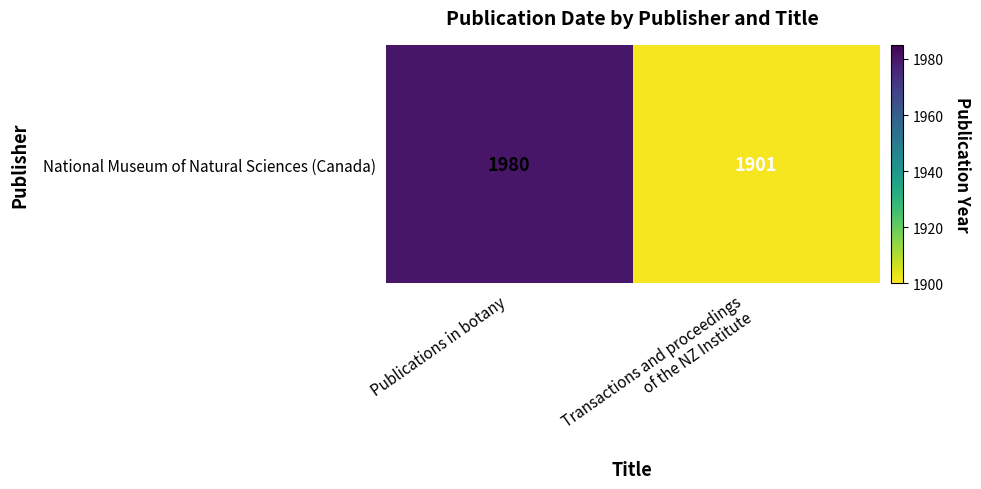

Rank the categories by value from highest to lowest.

Publications in botany, Transactions and proceedings
of the NZ Institute